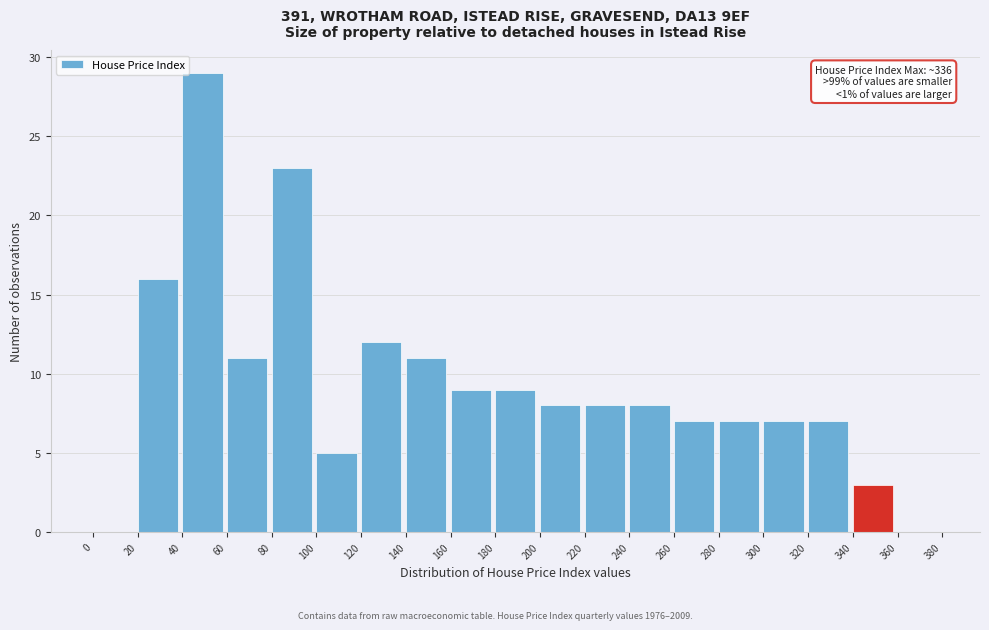

Over which range of the x-axis is the bar tallest?

40 to 60